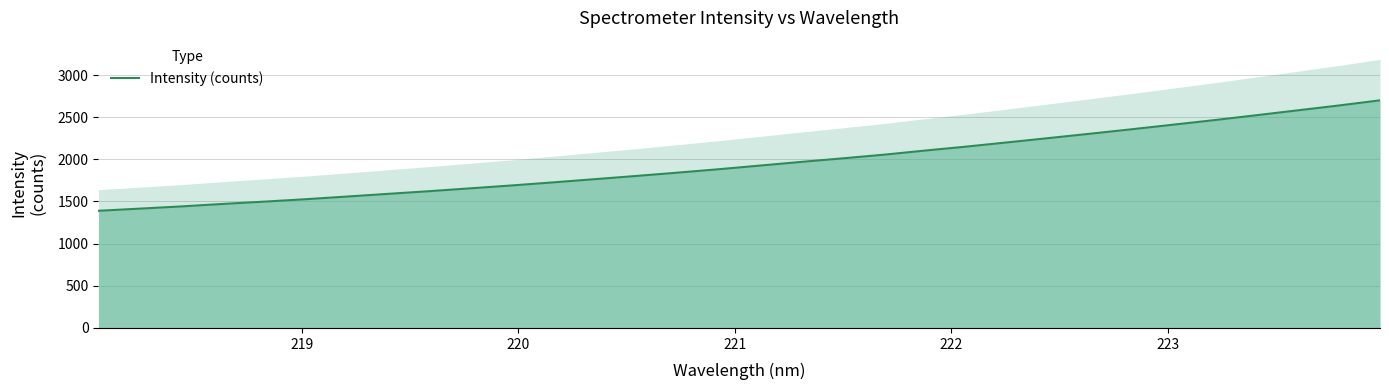

What is the minimum value for Intensity (counts)?

1389.5